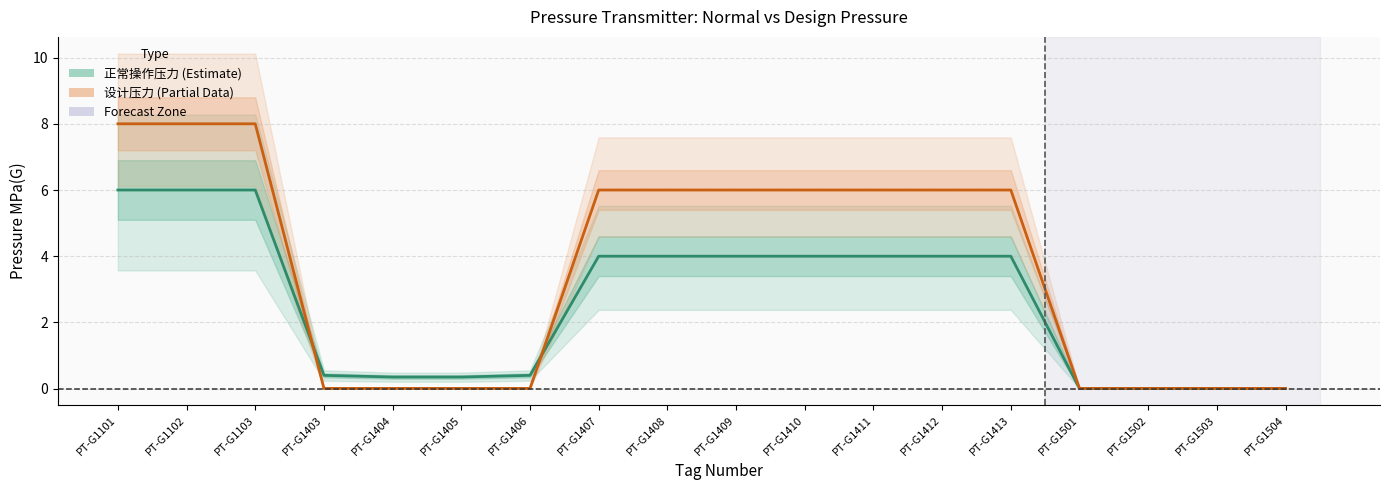

True or false: 正常操作压力 Nor.Oper.Press.Mpa(G) has a value of 0.0 at PT-G1504.

True